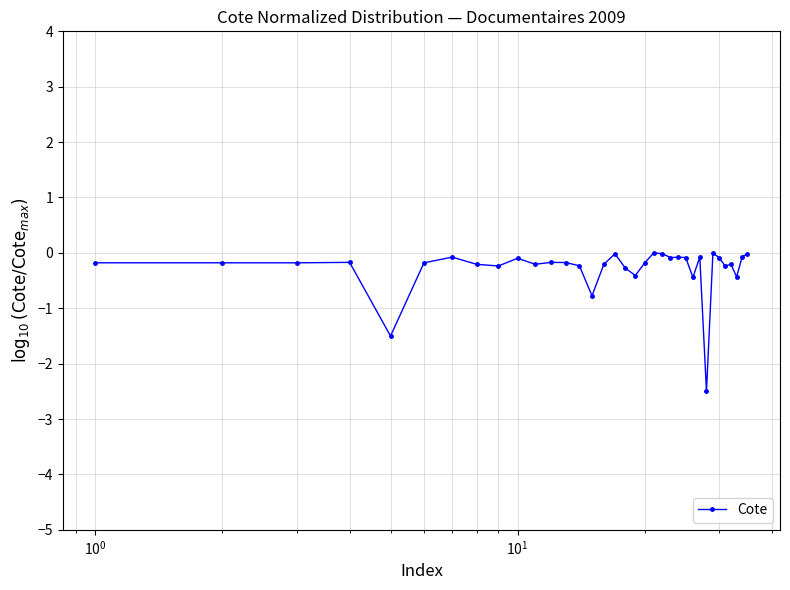

True or false: the data has more than 1 interior local peaks.

True